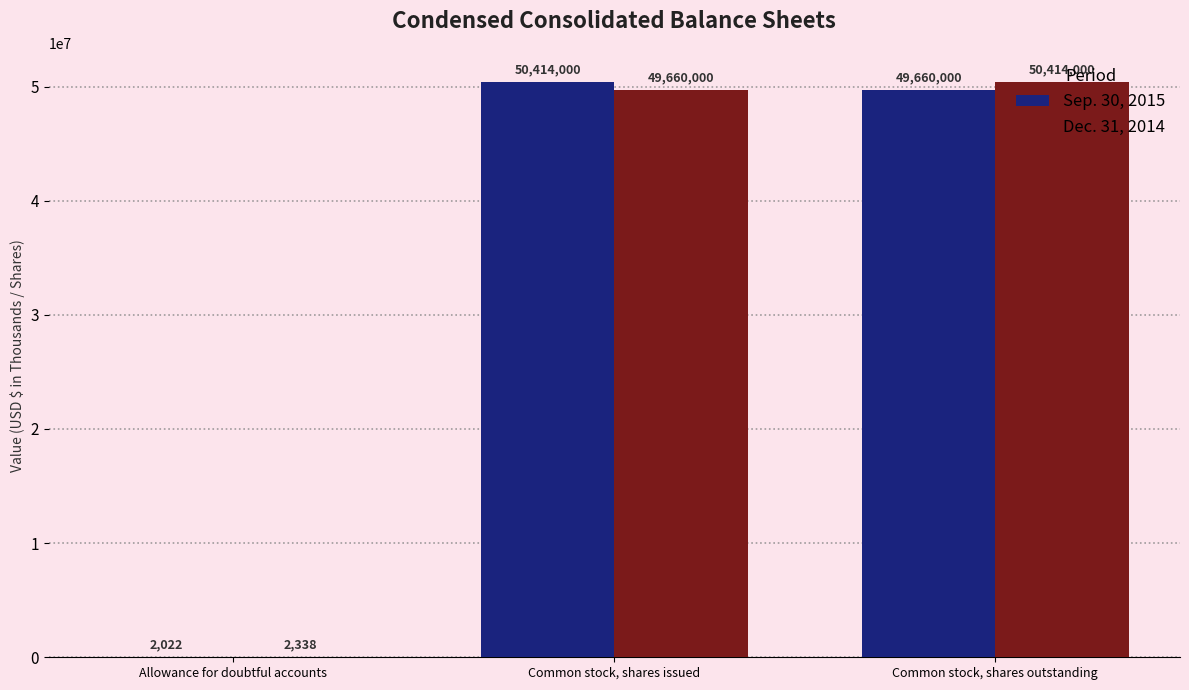

What are all the series names shown in the legend?

Sep. 30, 2015, Dec. 31, 2014